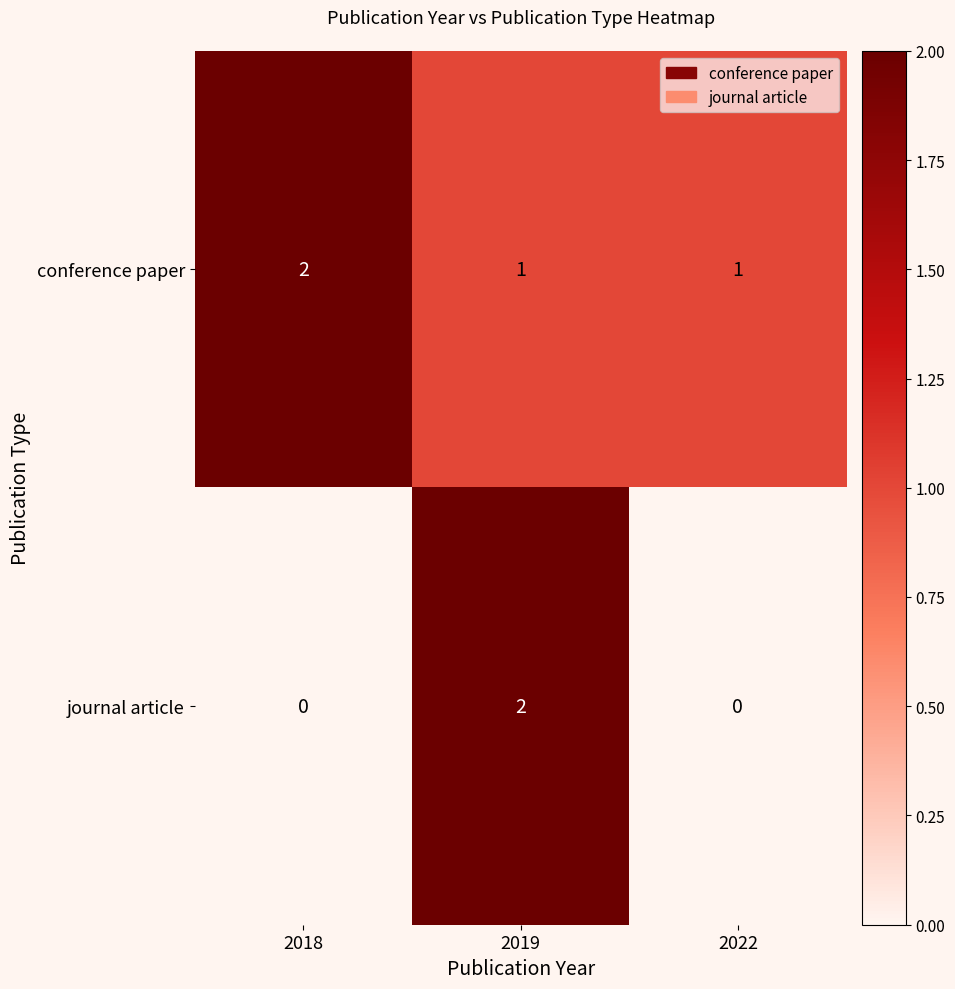

How many journal article values are between 0 and 2?

3